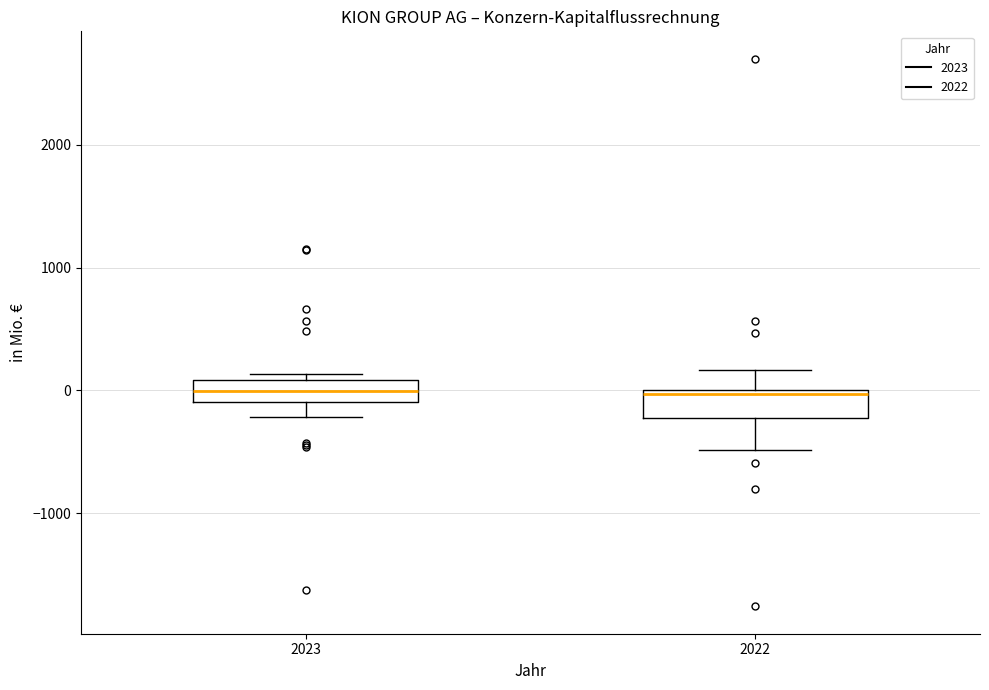

Reading left to right, read every box against the y-axis: the position of its median line, the range the box covers, and the ends of its whiskers. The values are not printed on the chart, so give them approximately, as read against the axis.

2023: median 0, box -100 to 100, whiskers -200 to 100 (just above the box's upper edge)
2022: median 0 (just below the box's upper edge), box -200 to 0, whiskers -500 to 200